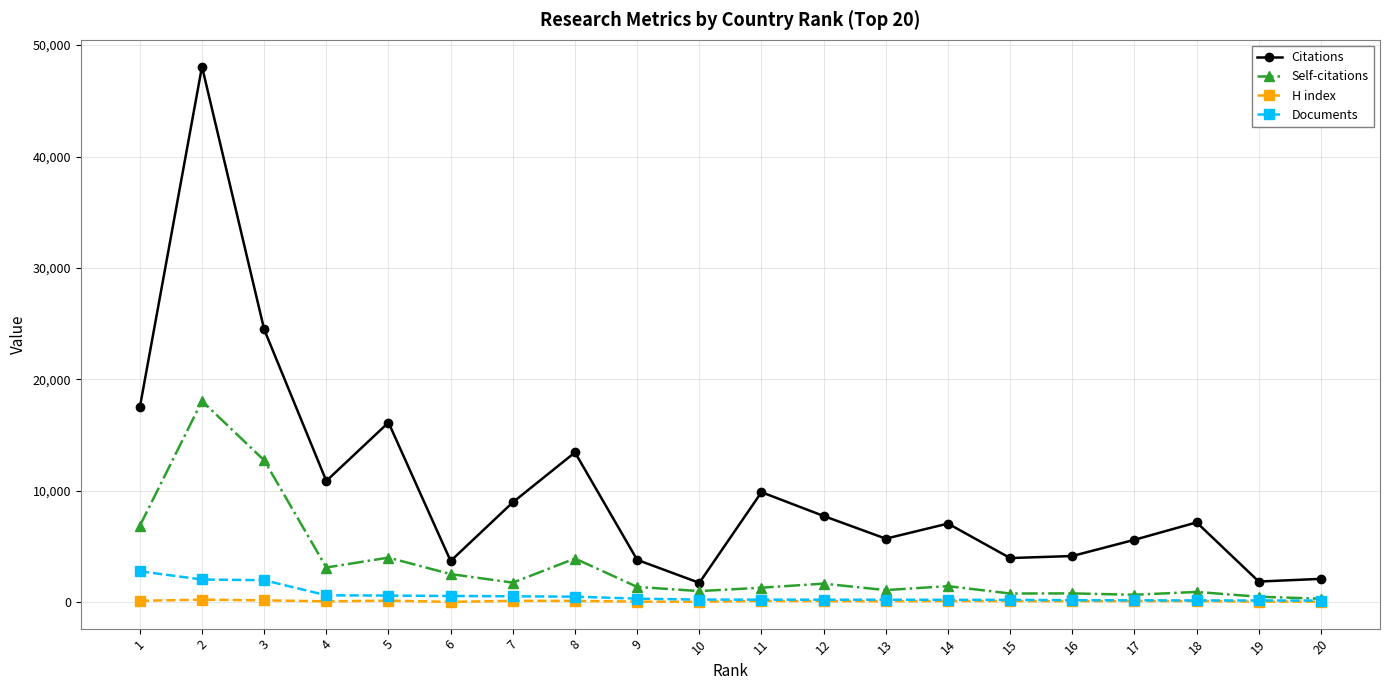

What is the spread (max minus min) of values at 9?

3751